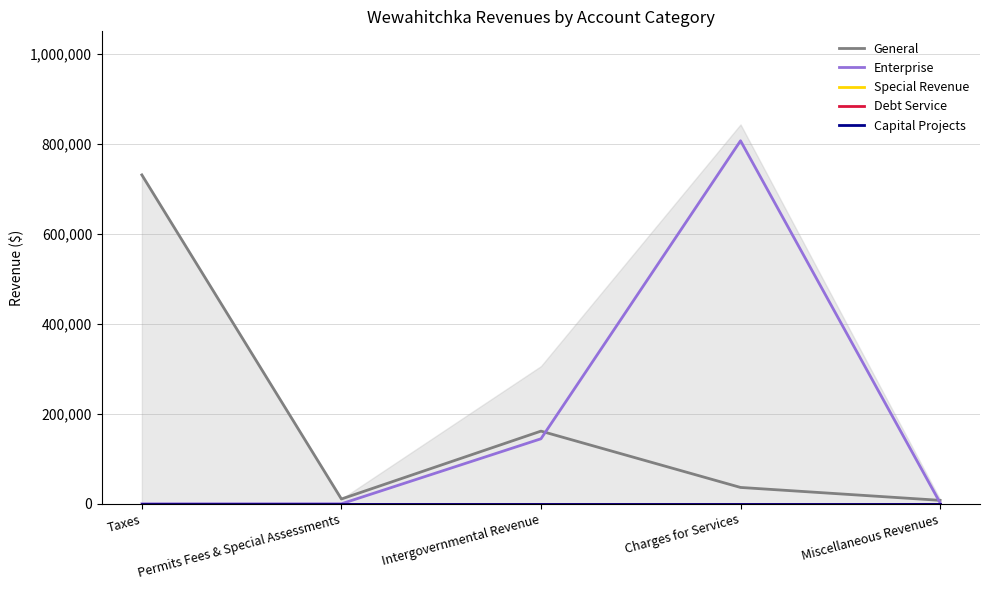

The Enterprise series shows 144471 at Intergovernmental Revenue. True or false?

True